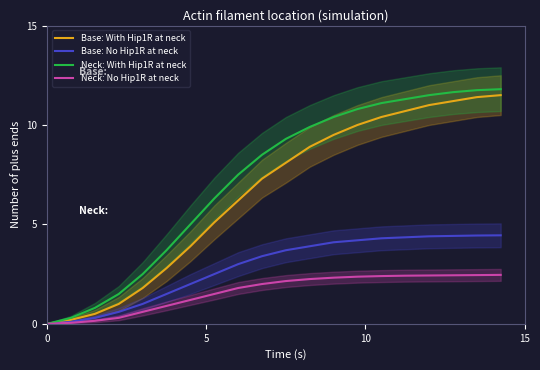

What is the maximum value for Neck: No Hip1R at neck?

2.5